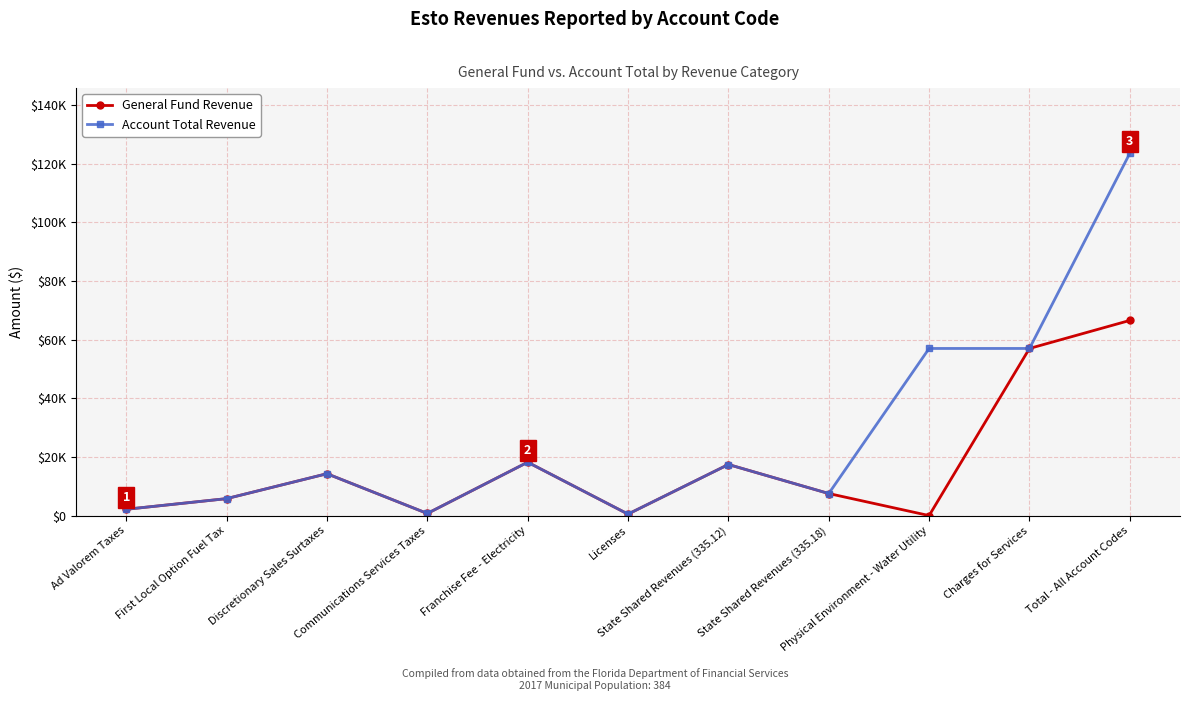

Is this an area chart (filled region under the line)?

No